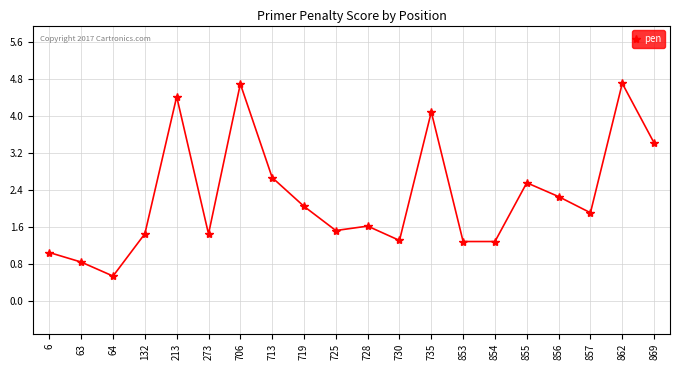

Which category has the lowest value across all series?

64